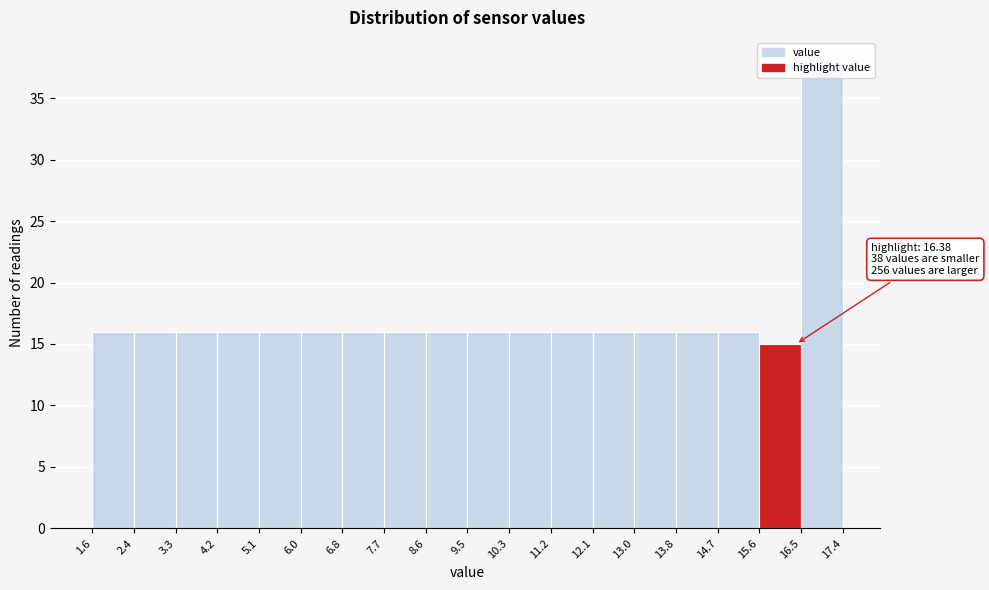

Which range on the x-axis has the tallest bar?

16.5 to 17.4